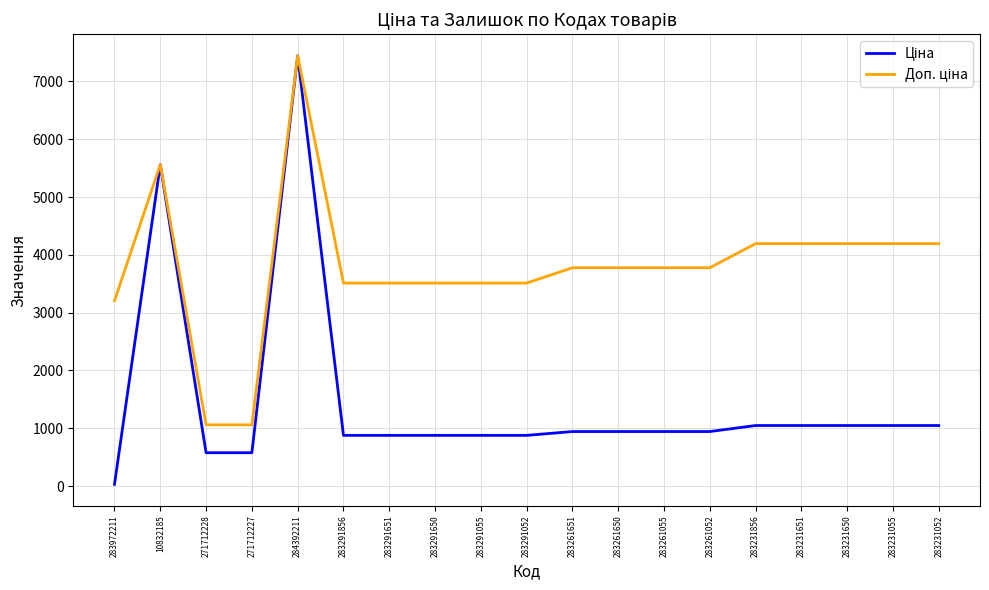

How many lines are shown in the chart?

2